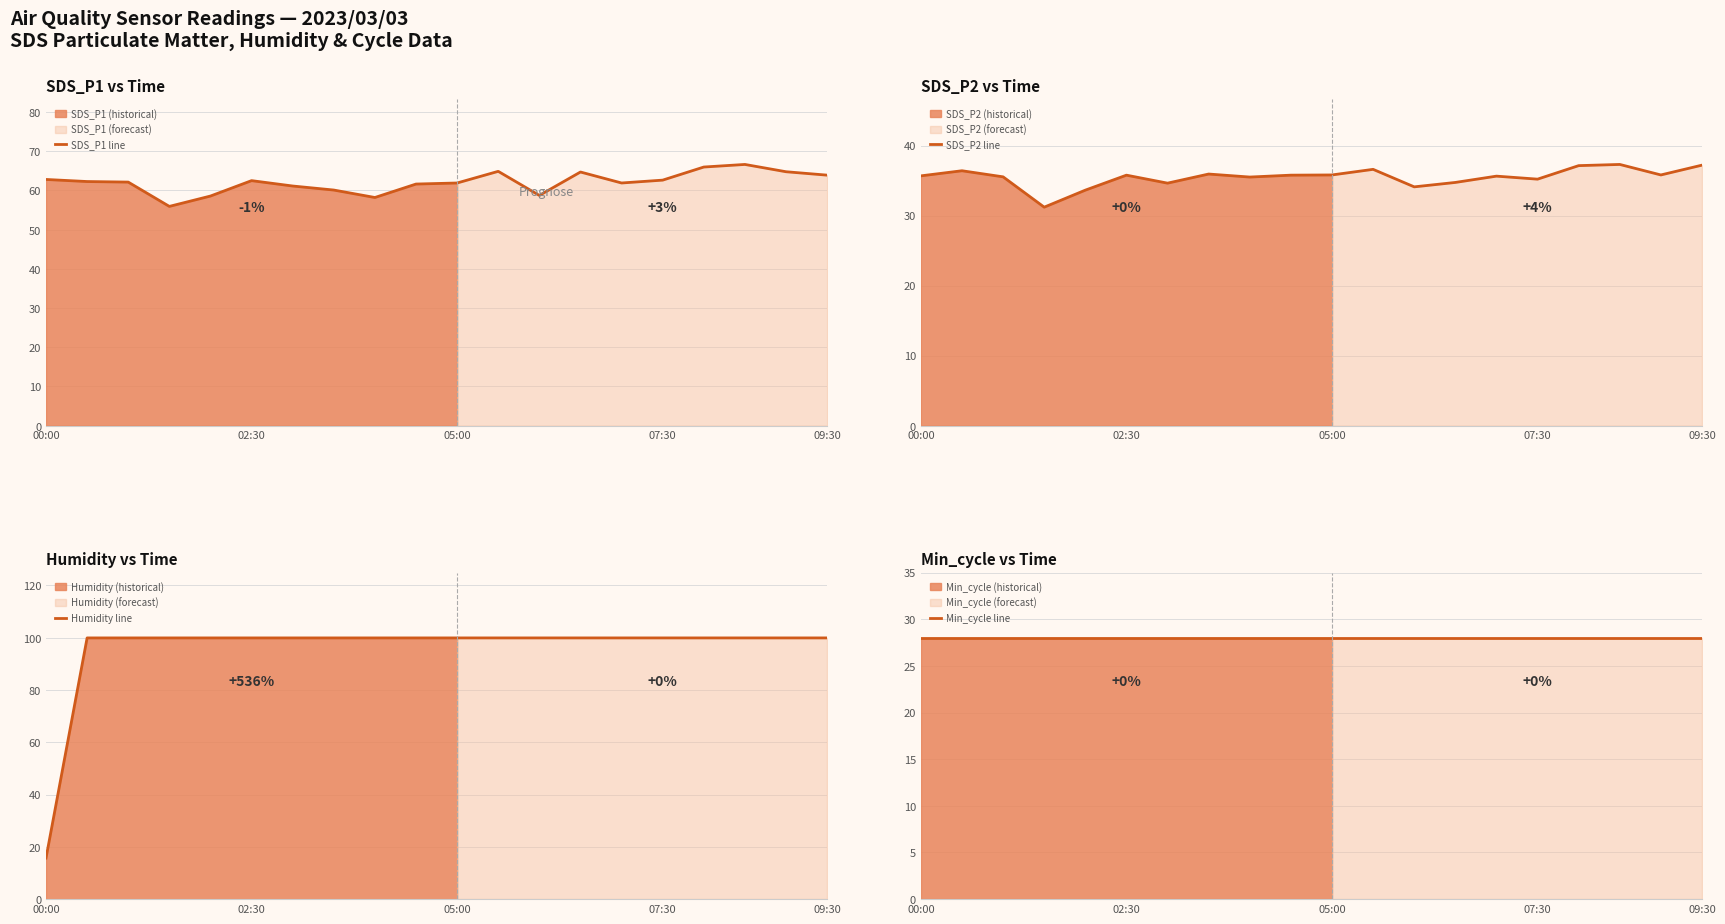

Read the Min_cycle line value at 02:30.

28.0